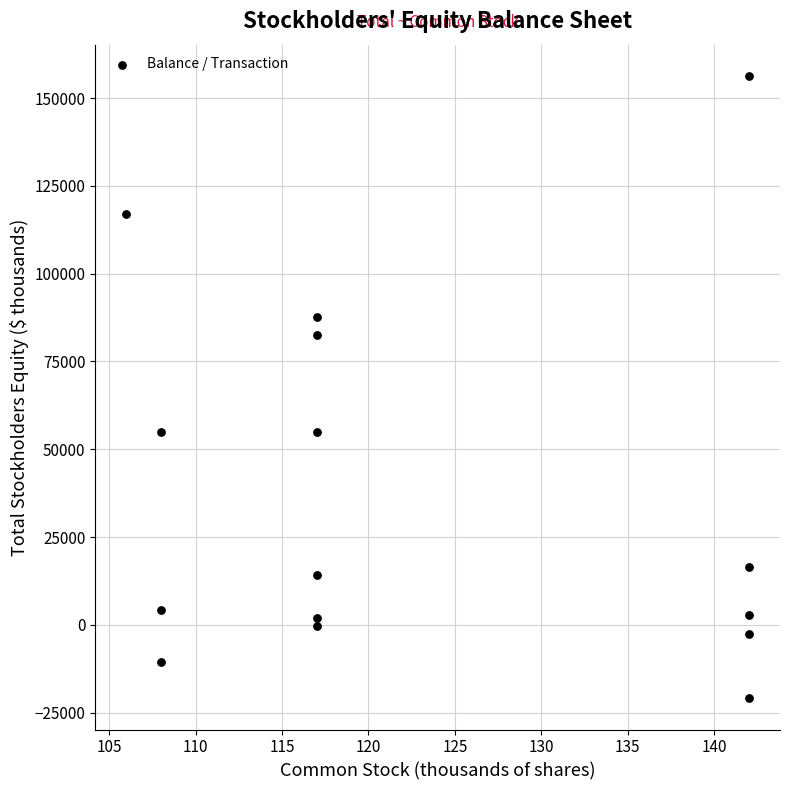

What is the range of Y values (max minus min)?

177329